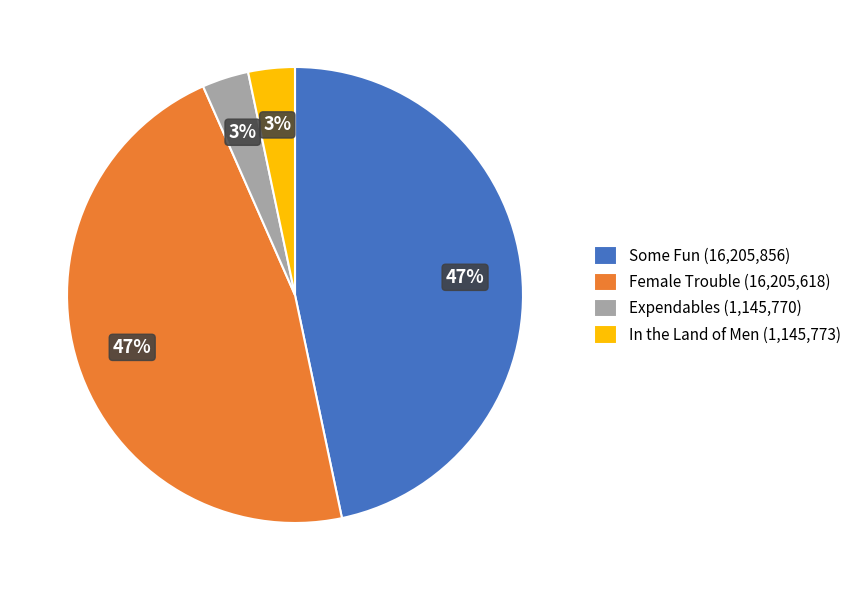

What percentage is the Female Trouble (16,205,618) slice, to the nearest percent?

47%